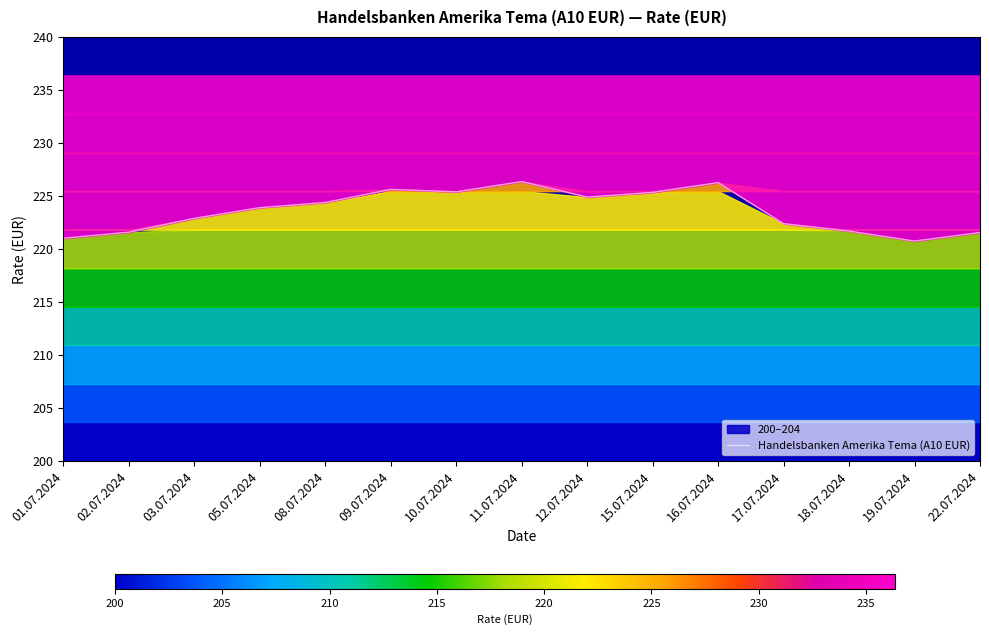

What is the approximate value at 05.07.2024?

223.9